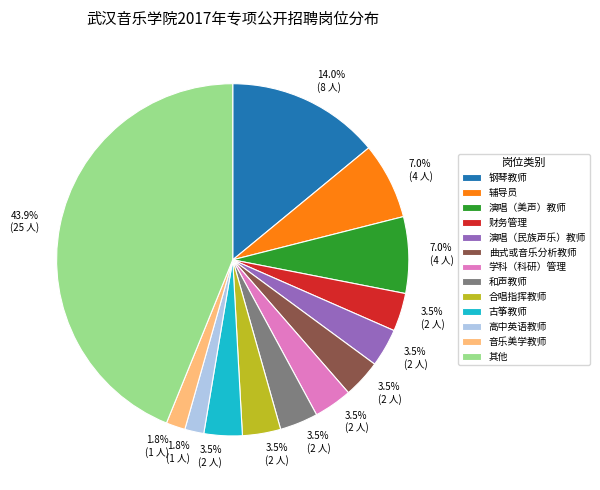

Does any single category account for the majority?

No